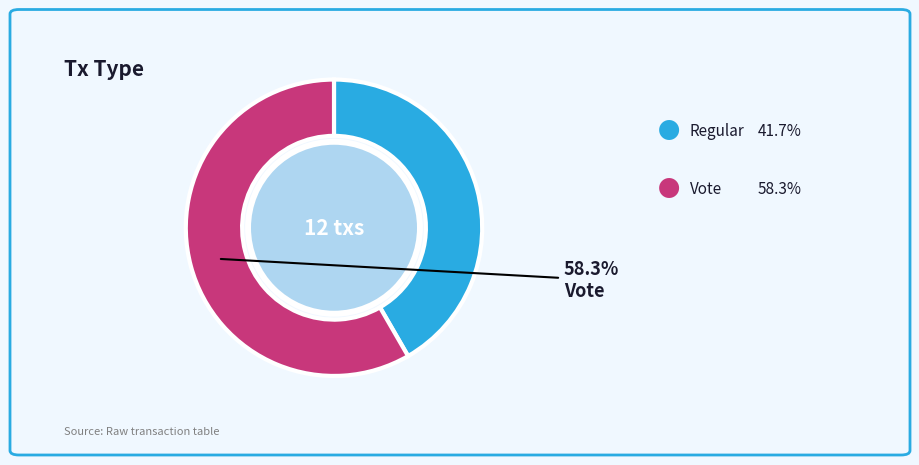

To the nearest percent, what is the difference between the largest and smallest slice percentages?

17%